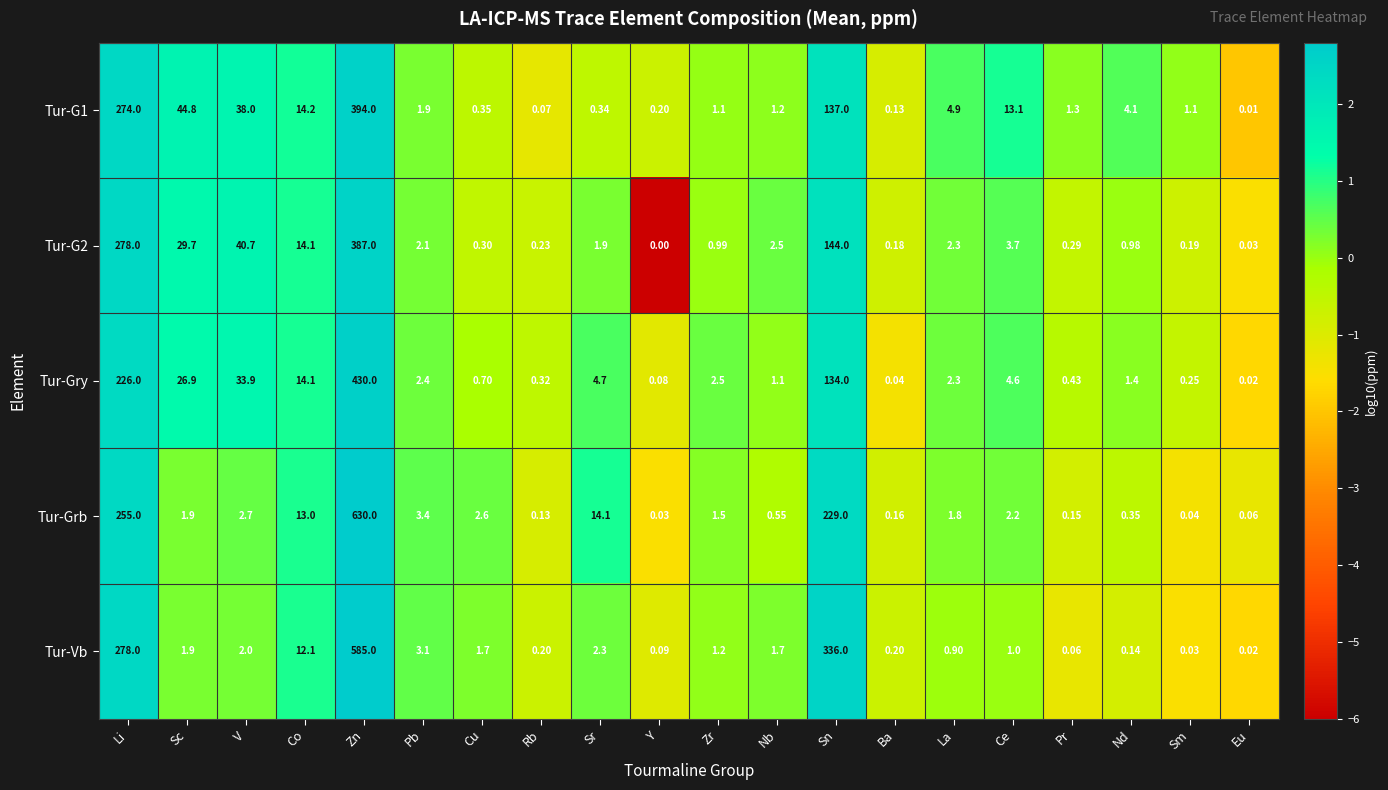

How many values in the Tur-Vb series are below 1?

8